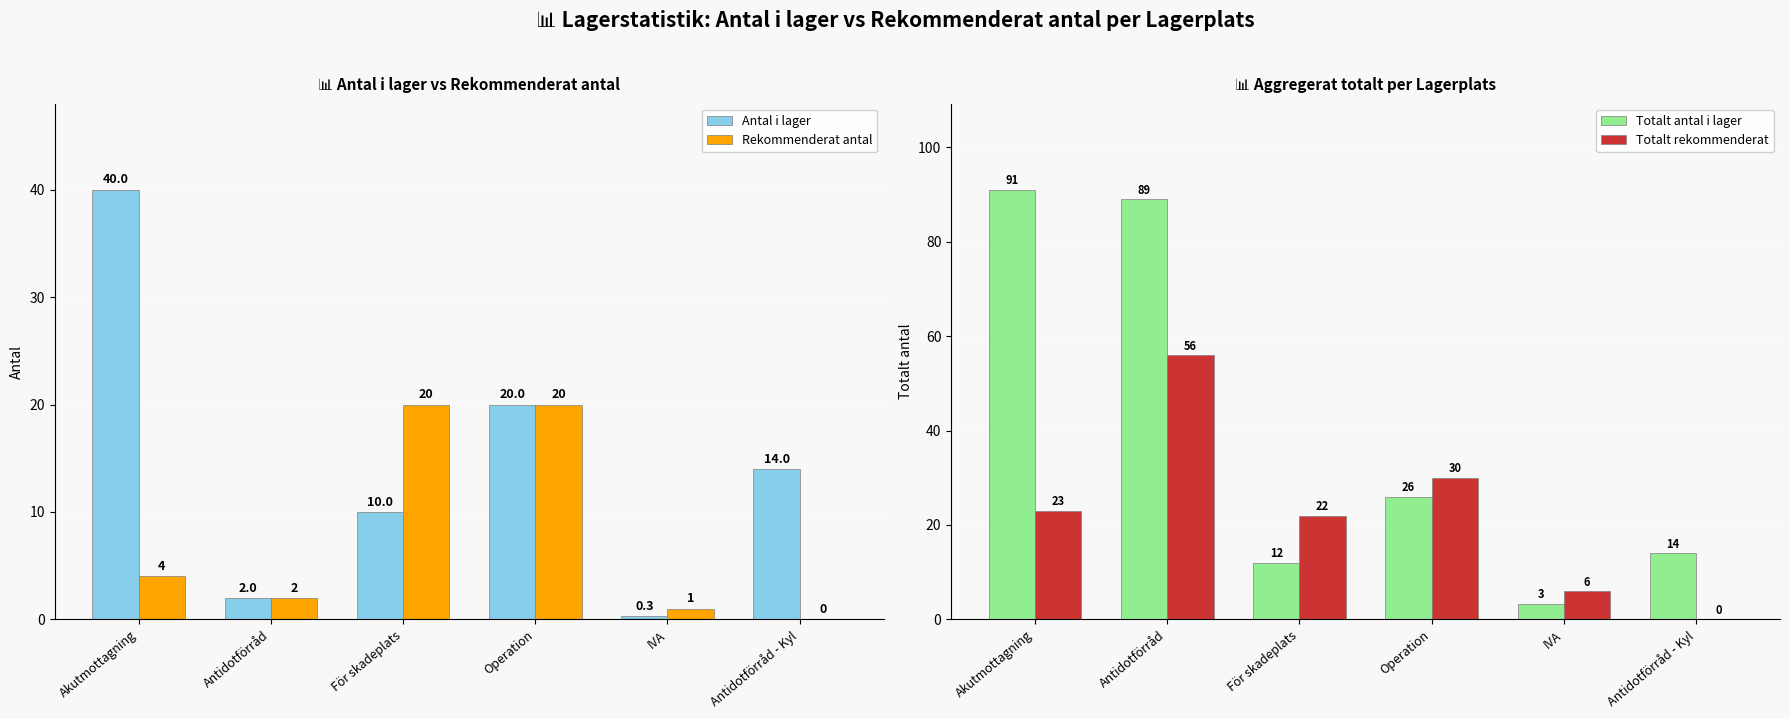

What is the difference between the maximum and minimum values in the Antal i lager series?

39.7